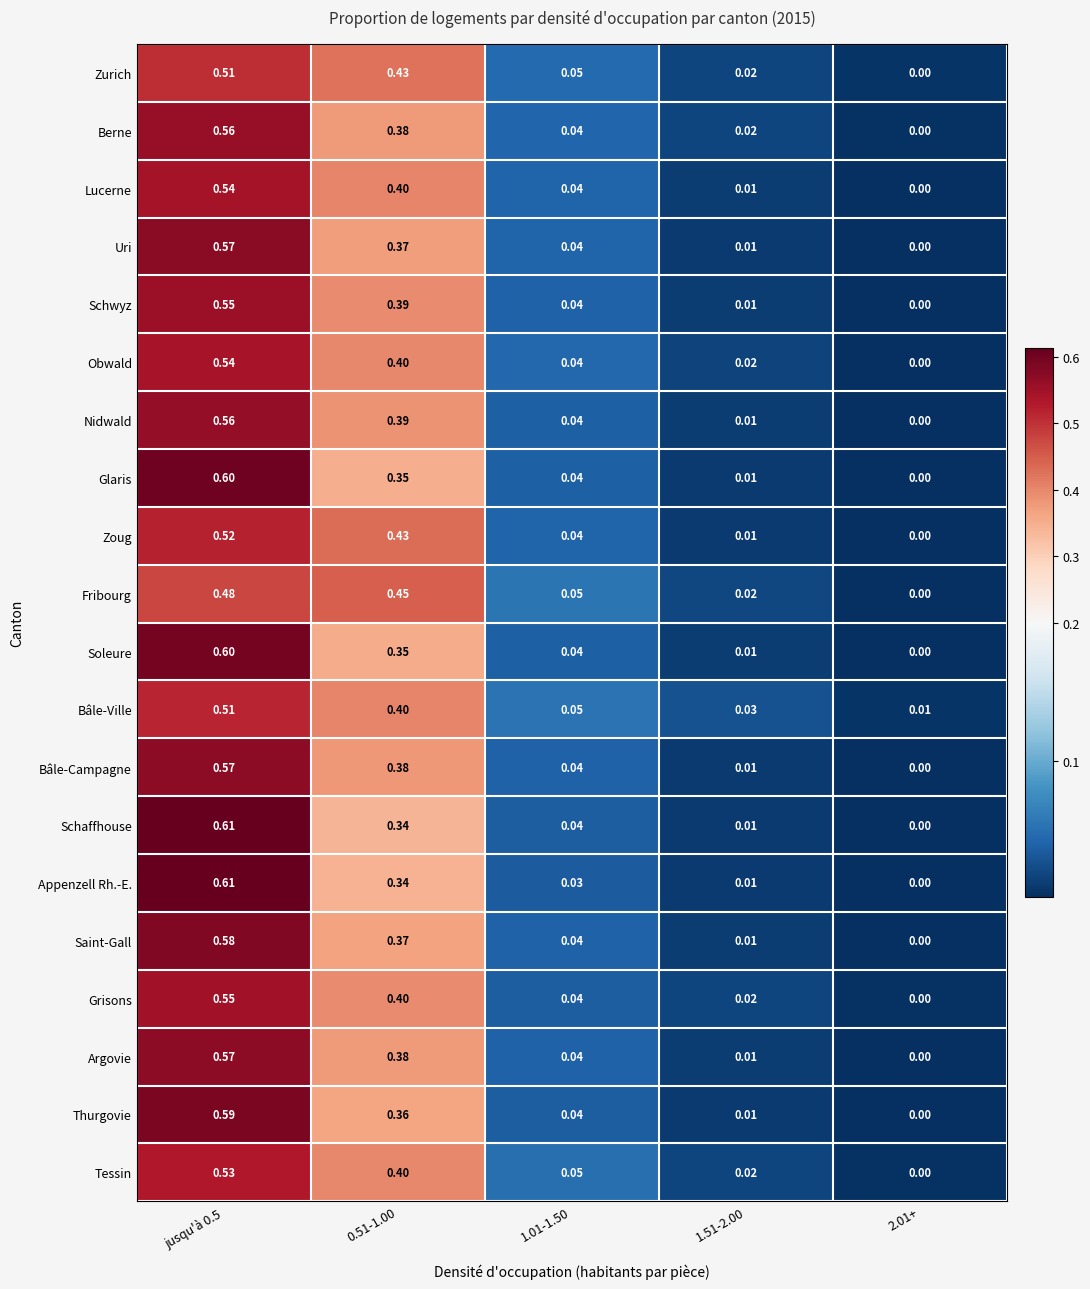

Is the value of Bâle-Ville at 2.01+ greater than the value of Berne at 1.51-2.00?

No